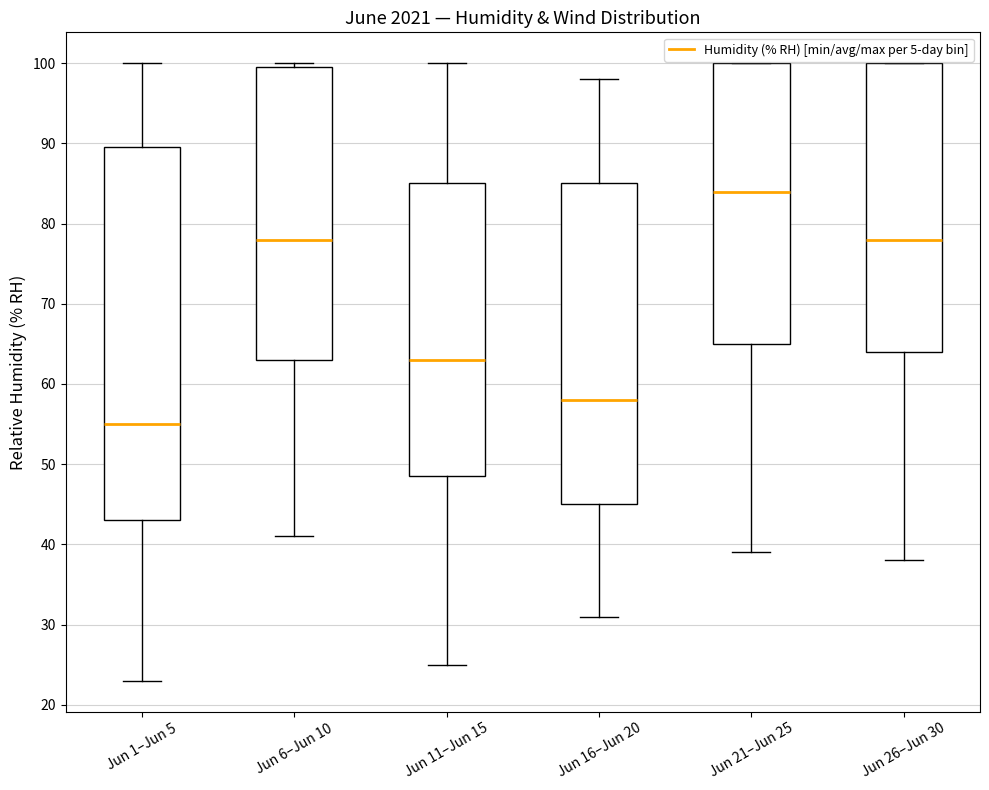

Reading left to right, read every box against the y-axis: the position of its median line, the range the box covers, and the ends of its whiskers. The values are not printed on the chart, so give them approximately, as read against the axis.

Jun 1–Jun 5: median 55, box 43 to 90, whiskers 23 to 100
Jun 6–Jun 10: median 78, box 63 to 100, whiskers 41 to 100 (just above the box's upper edge)
Jun 11–Jun 15: median 63, box 49 to 85, whiskers 25 to 100
Jun 16–Jun 20: median 58, box 45 to 85, whiskers 31 to 98
Jun 21–Jun 25: median 84, box 65 to 100, whiskers 39 to 100
Jun 26–Jun 30: median 78, box 64 to 100, whiskers 38 to 100